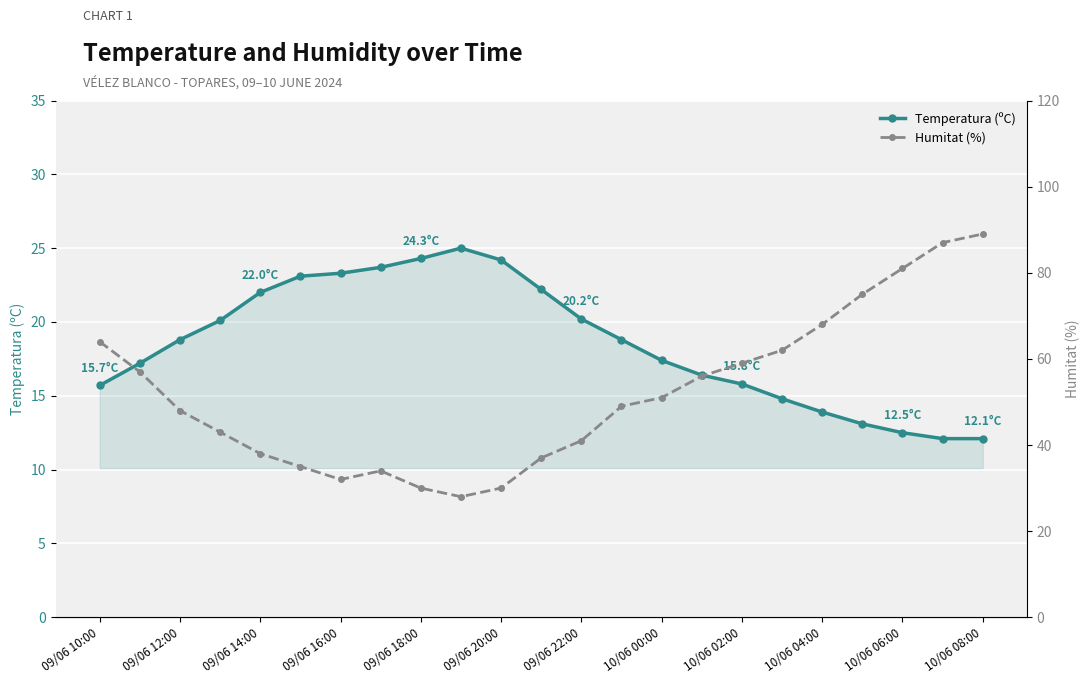

True or false: Temperatura (ºC) and Humitat (%) intersect in this chart.

False